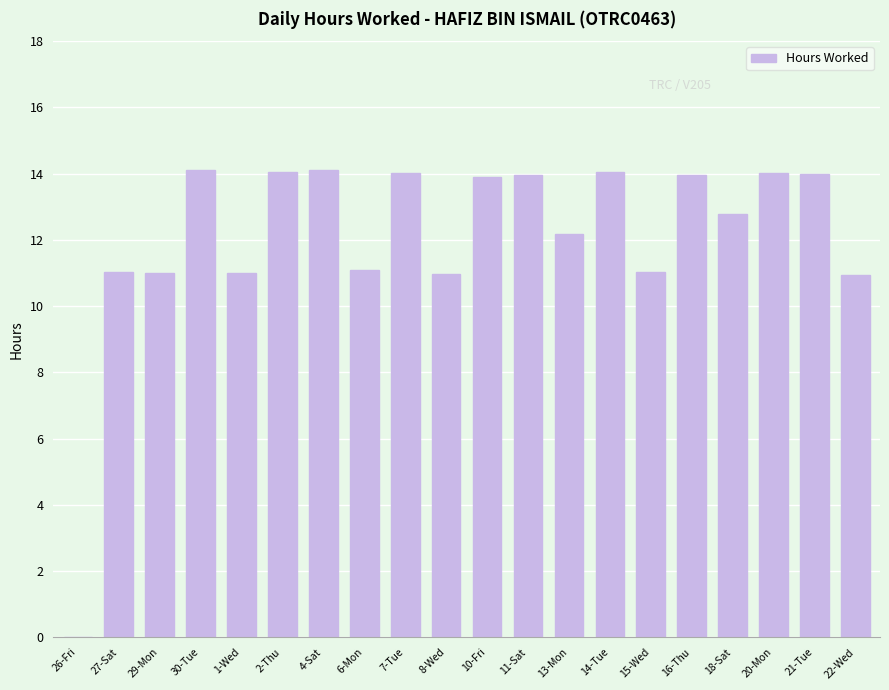

What is the ratio of the value at 16-Thu to the value at 15-Wed?

1.3